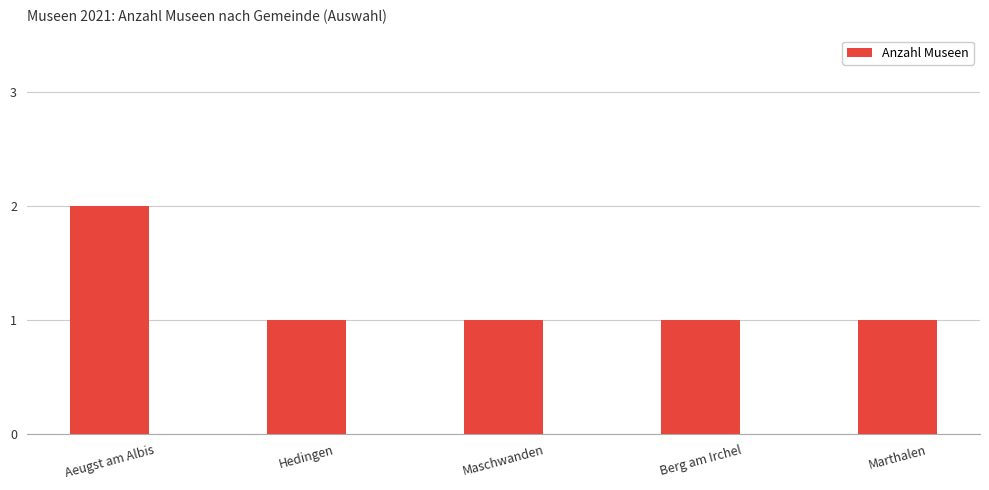

How many categories are shown in the chart?

5